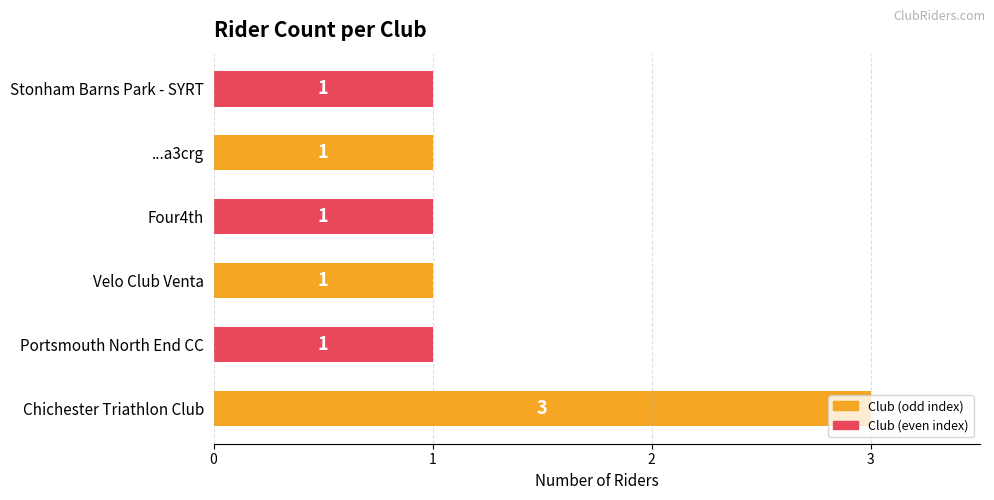

The value at Portsmouth North End CC is 1. True or false?

True